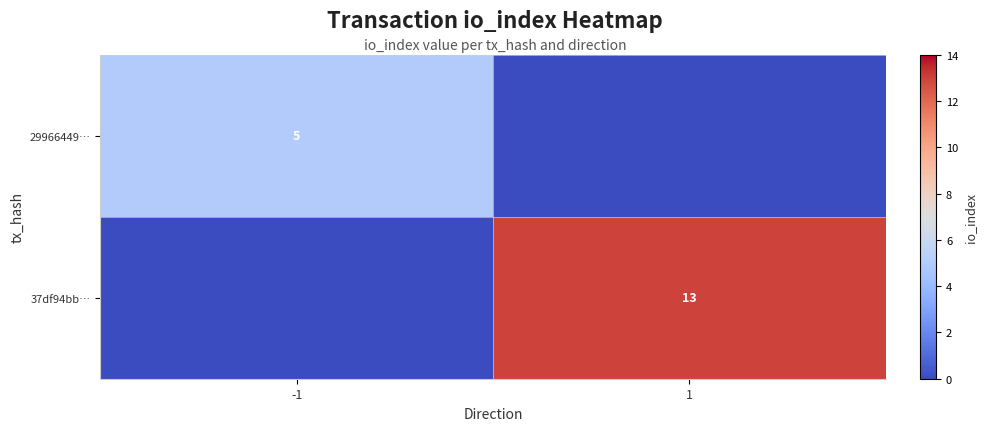

What is the spread (max minus min) of values at 1?

13